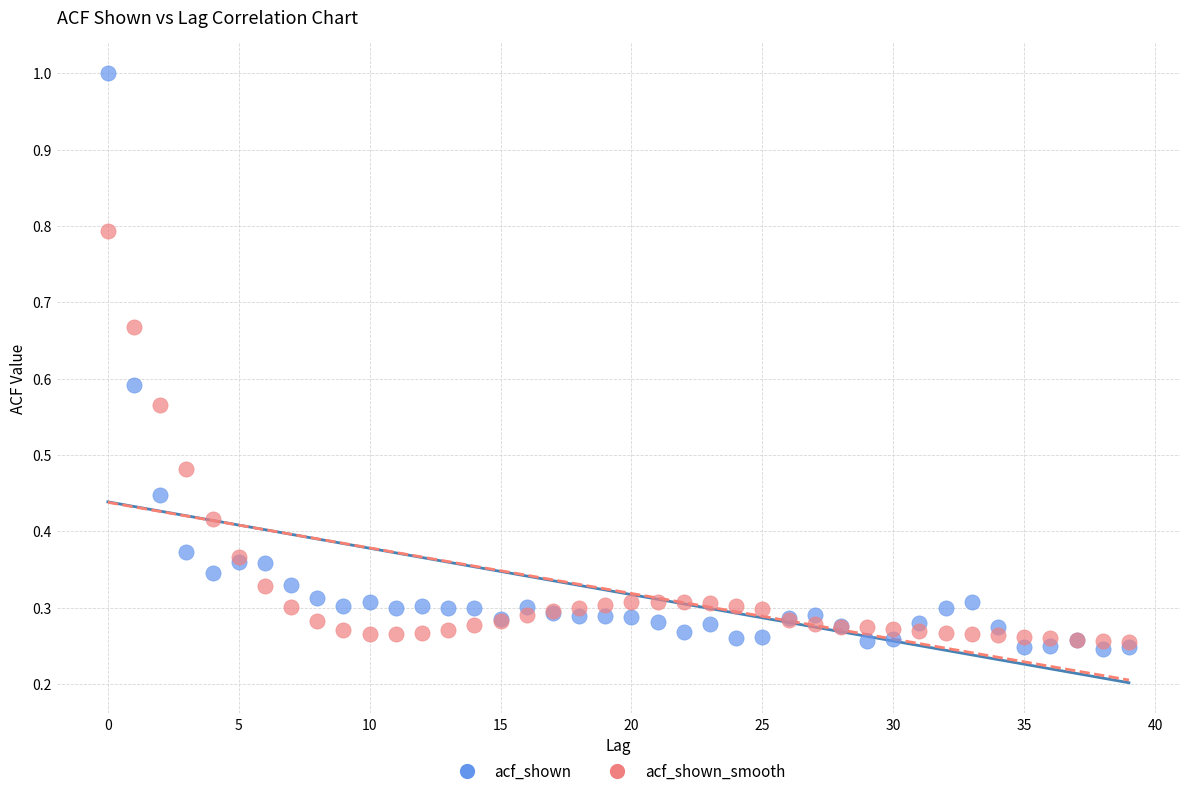

What are all the series names shown in the legend?

acf_shown, acf_shown_smooth